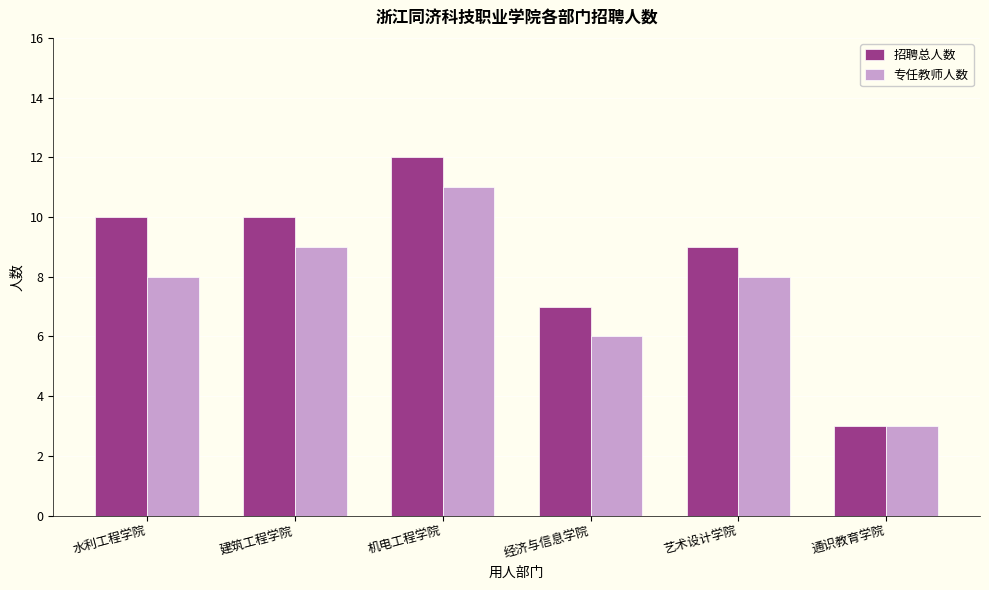

How many bars are there in each group?

2